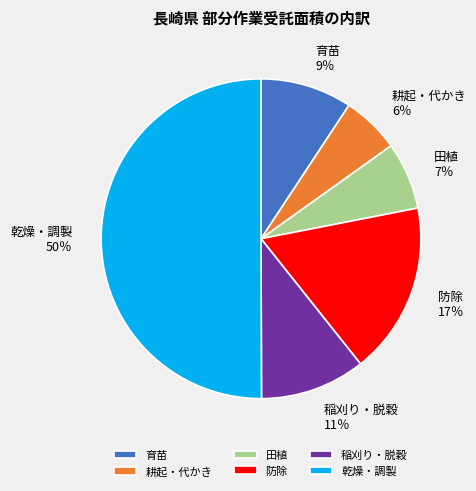

Do 耕起・代かき and 田植 together represent more than half of the pie?

No